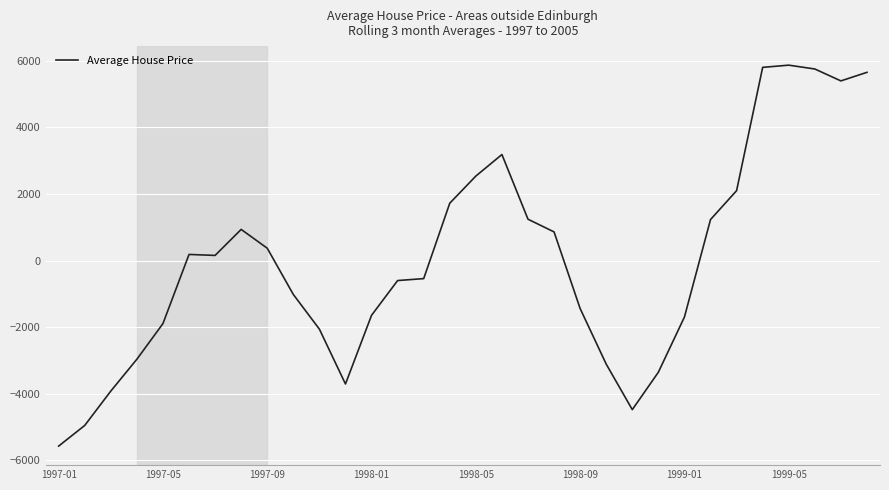

Does the chart display data point markers on the line(s)?

No